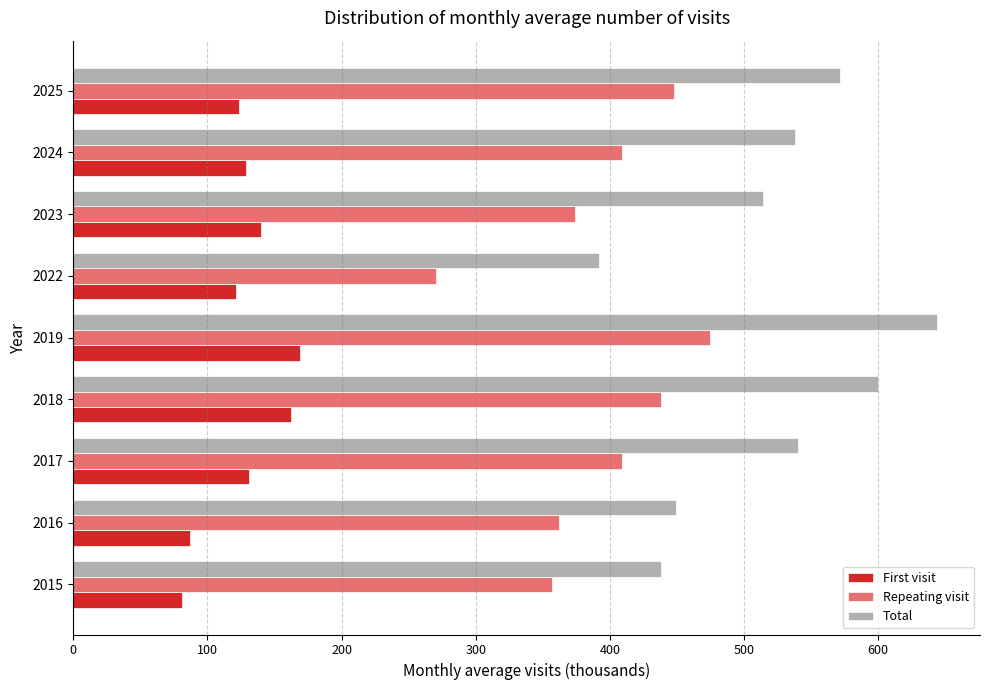

What is the highest value of the Repeating visit series?

475.0